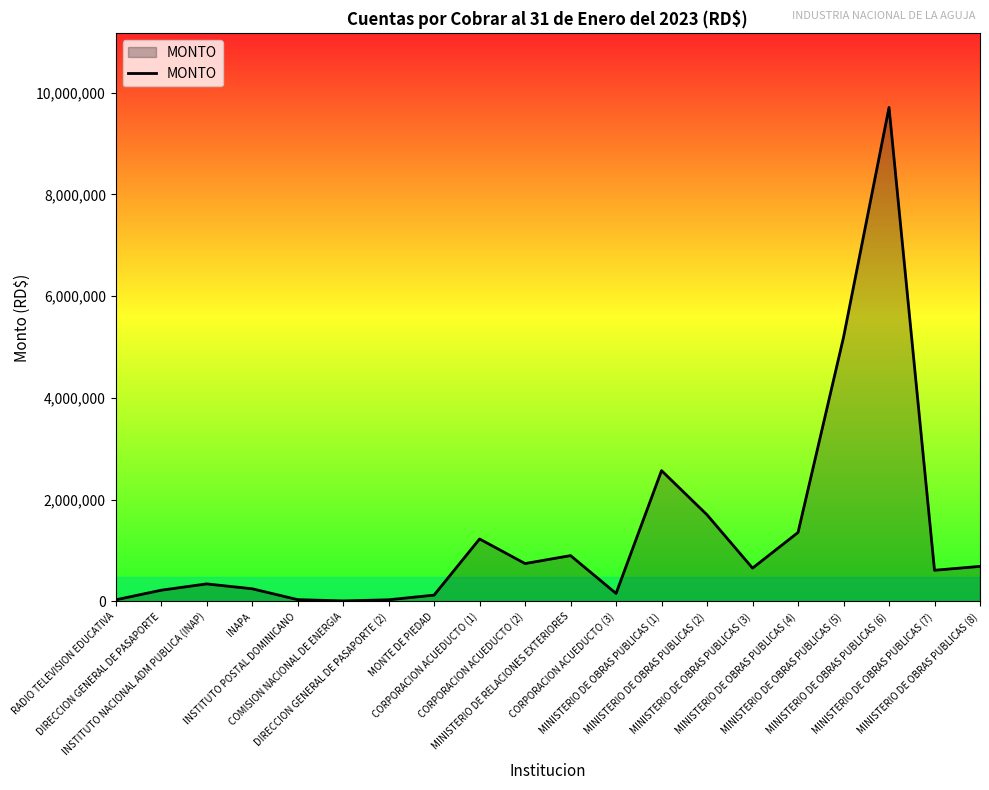

What is the difference between the maximum and minimum values?

9695198.6